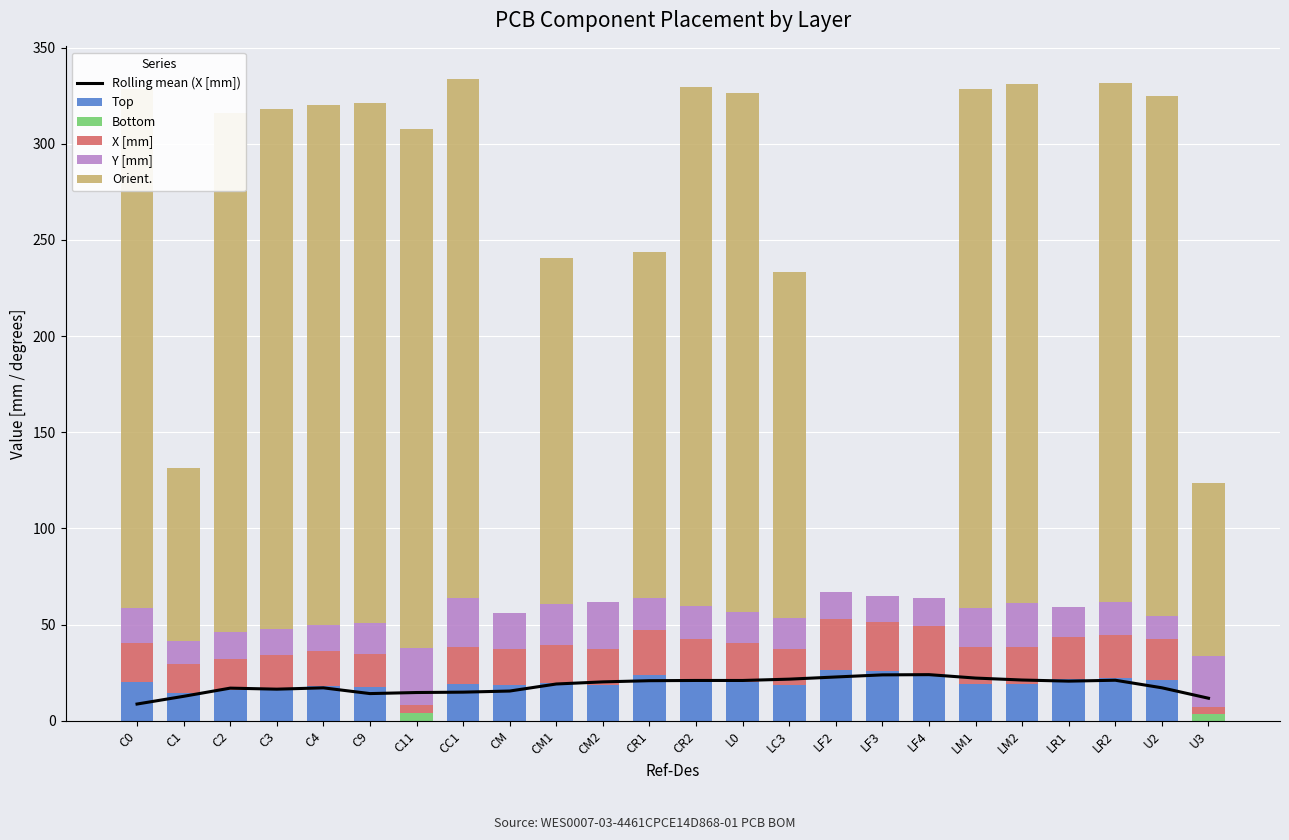

What is the average value of the Rolling mean (X [mm]) series?

18.3